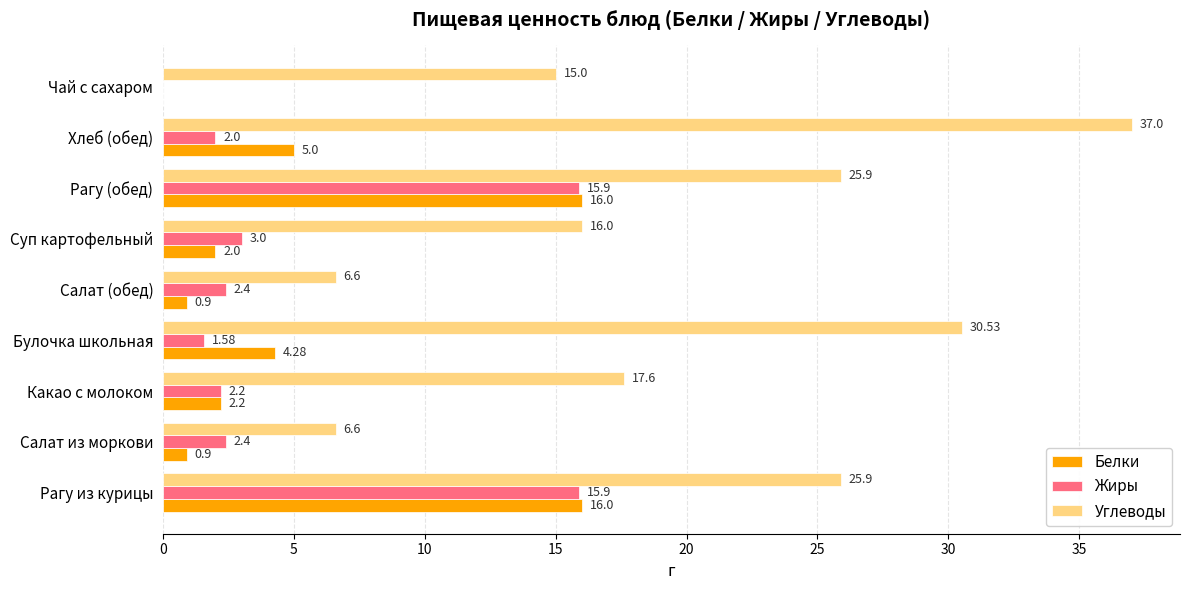

What is the sum of the Жиры values at Салат (обед) and Суп картофельный?

5.4